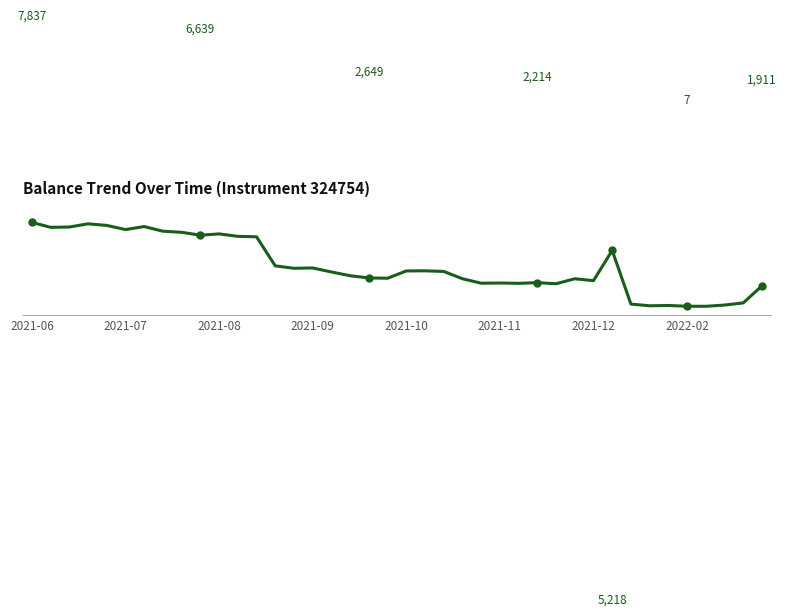

What is the average value?

3780.7